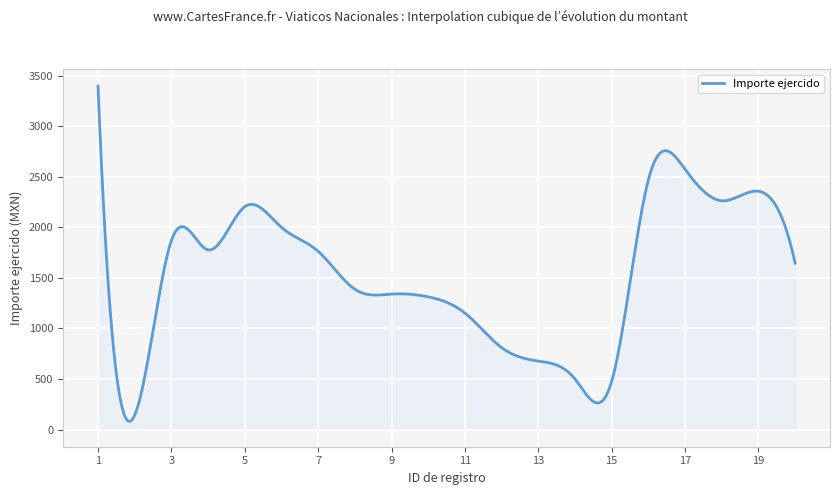

What is the sum of all values?

611341.2